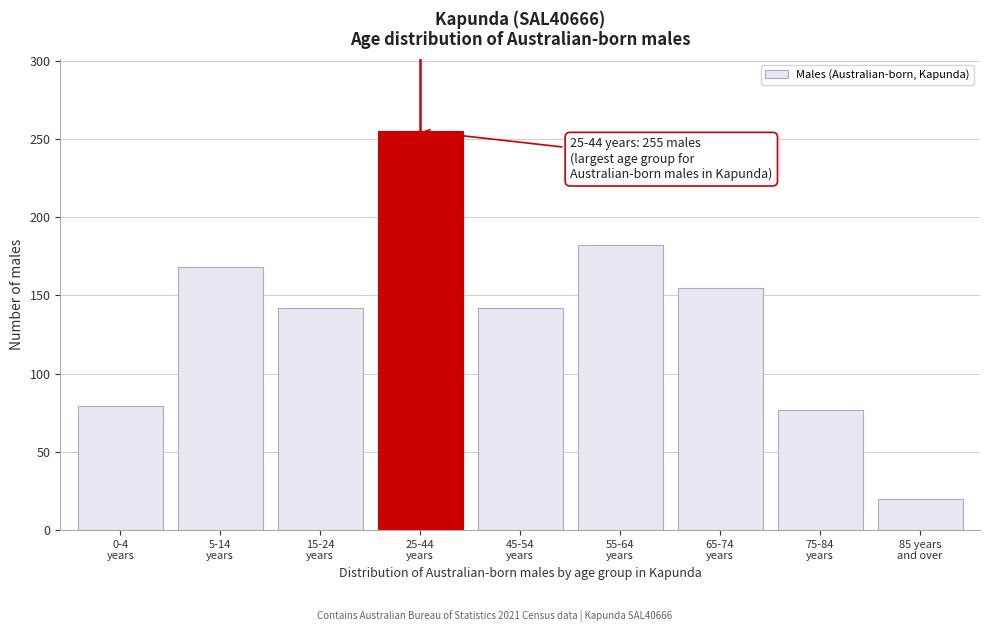

Reading left to right, transcribe all the data shown in this chart.

79	168	142	255	142	182	155	77	20